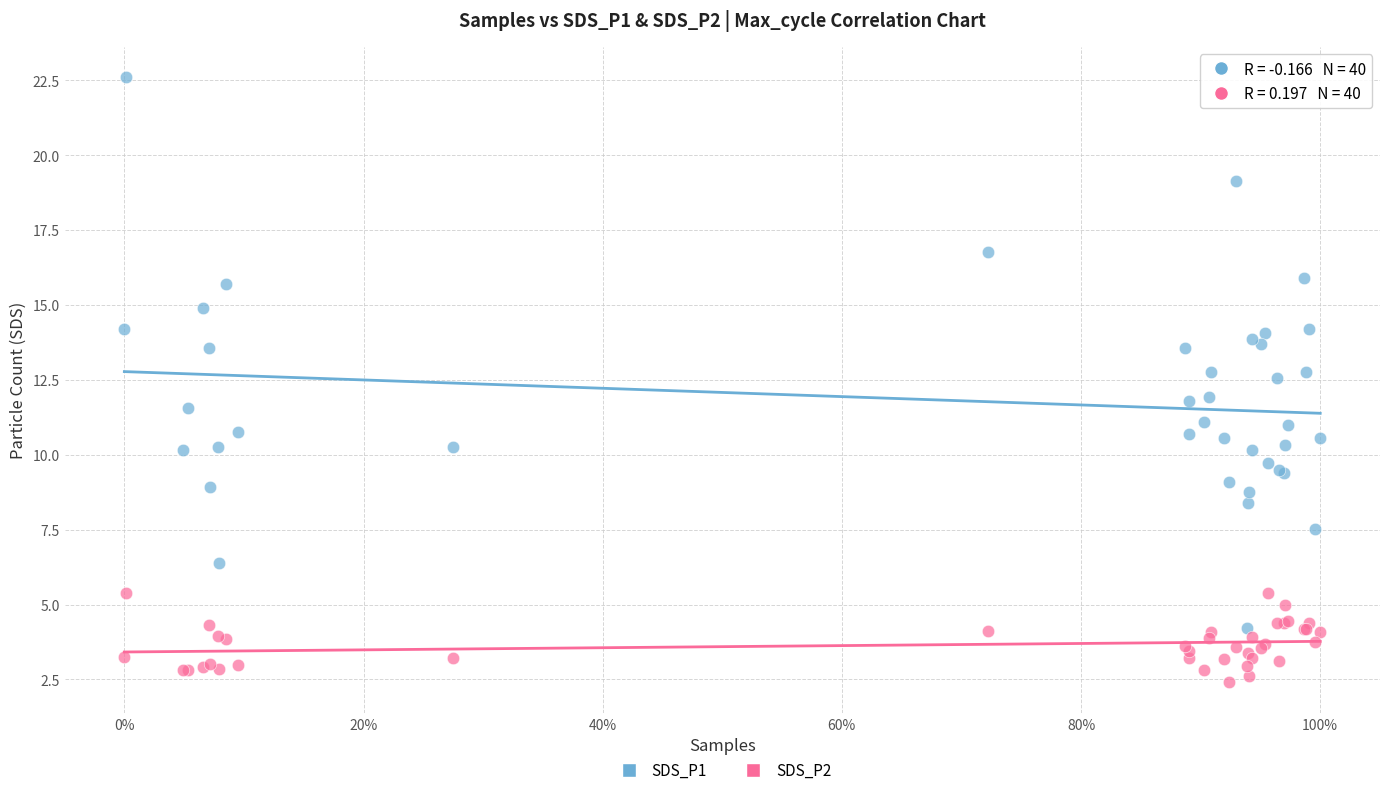

Which series reaches the minimum Y coordinate?

SDS_P2